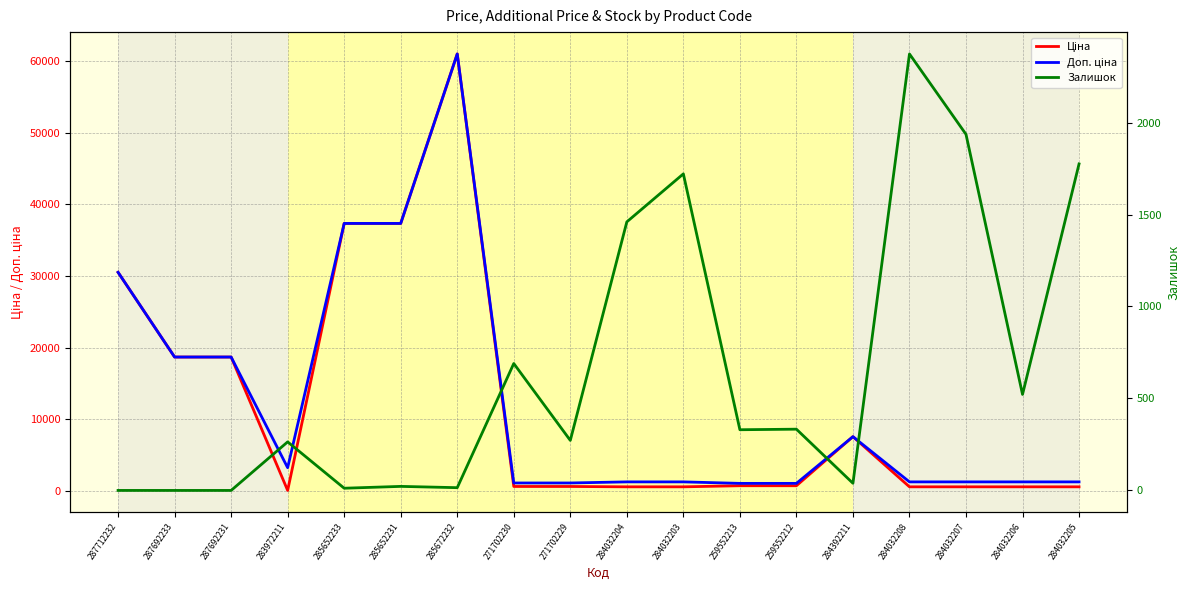

What is the value of the Доп. ціна point at the 5th from the left?

37343.0